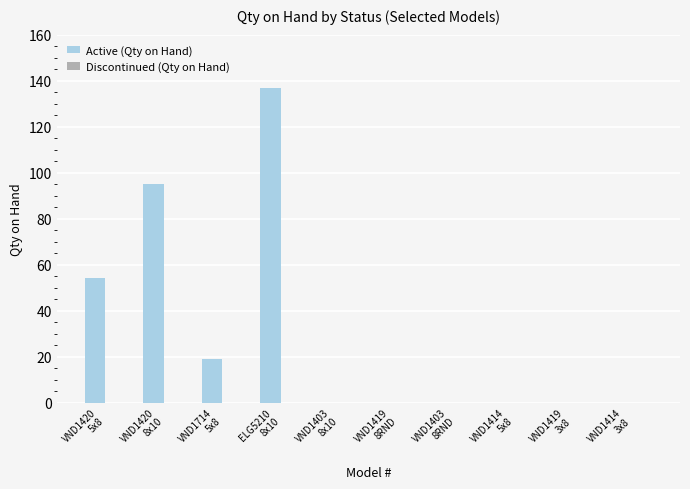

What is the maximum value shown in the chart?

137